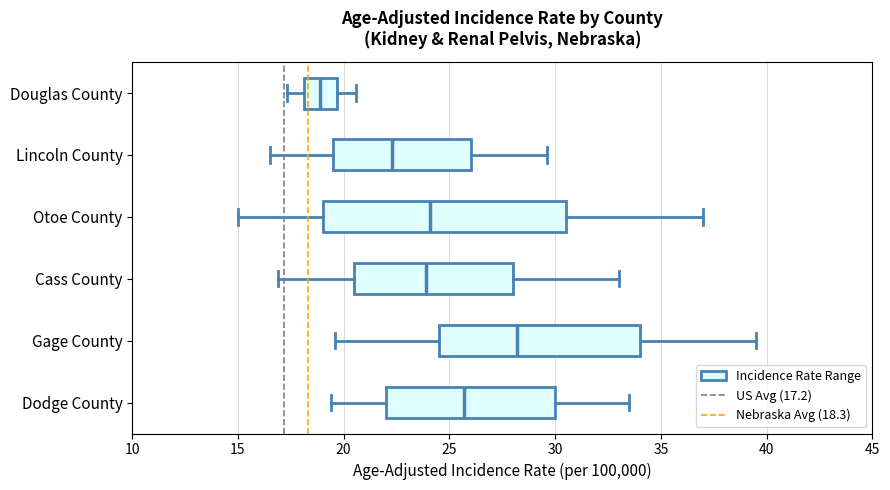

Comparing the boxes themselves (not the whiskers), which one is the widest?

Otoe County